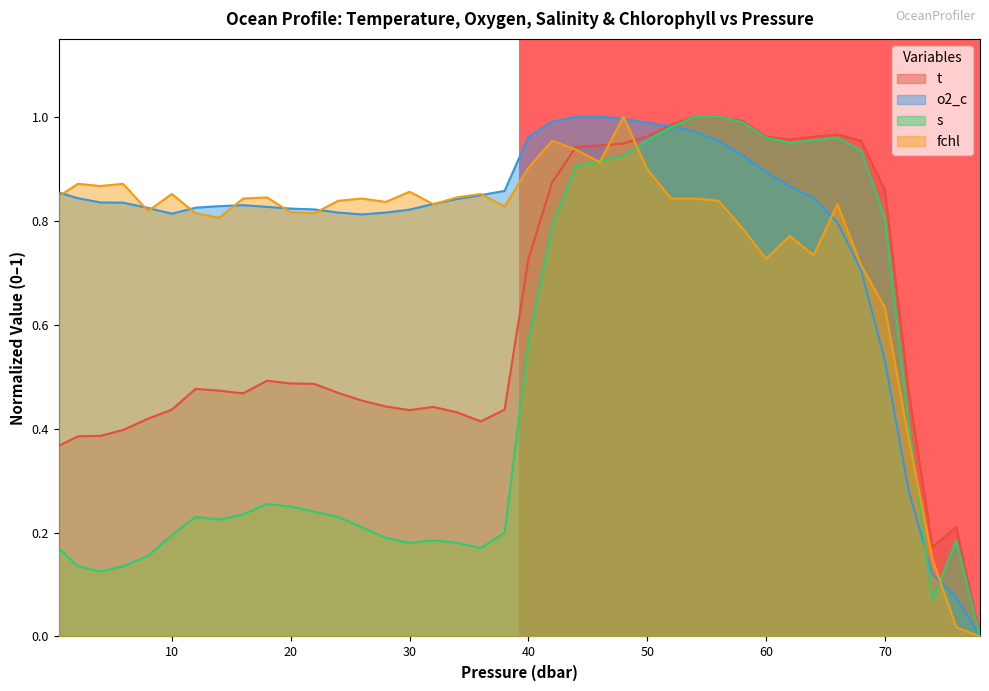

How many values in the o2_c series exceed 0?

39